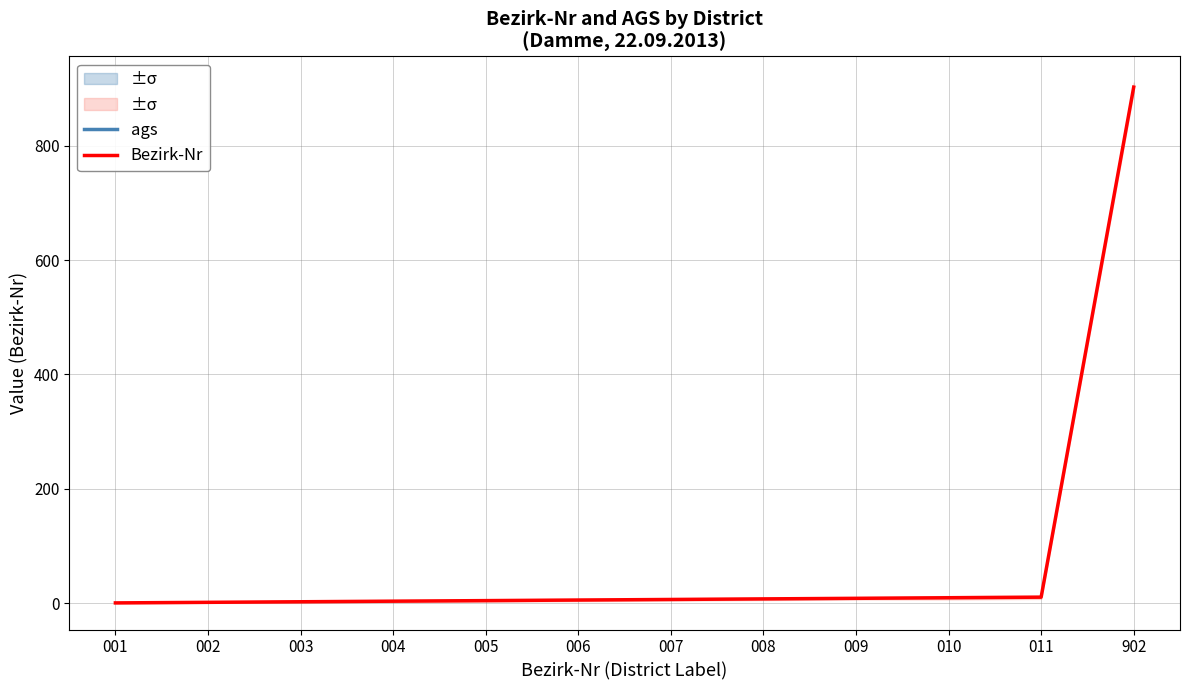

Does the chart display data point markers on the line(s)?

No